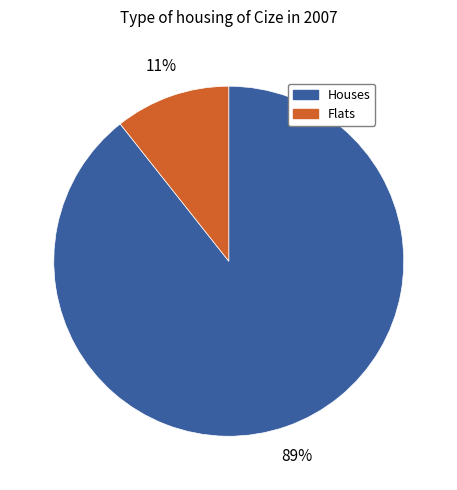

Does any single category account for the majority?

Yes